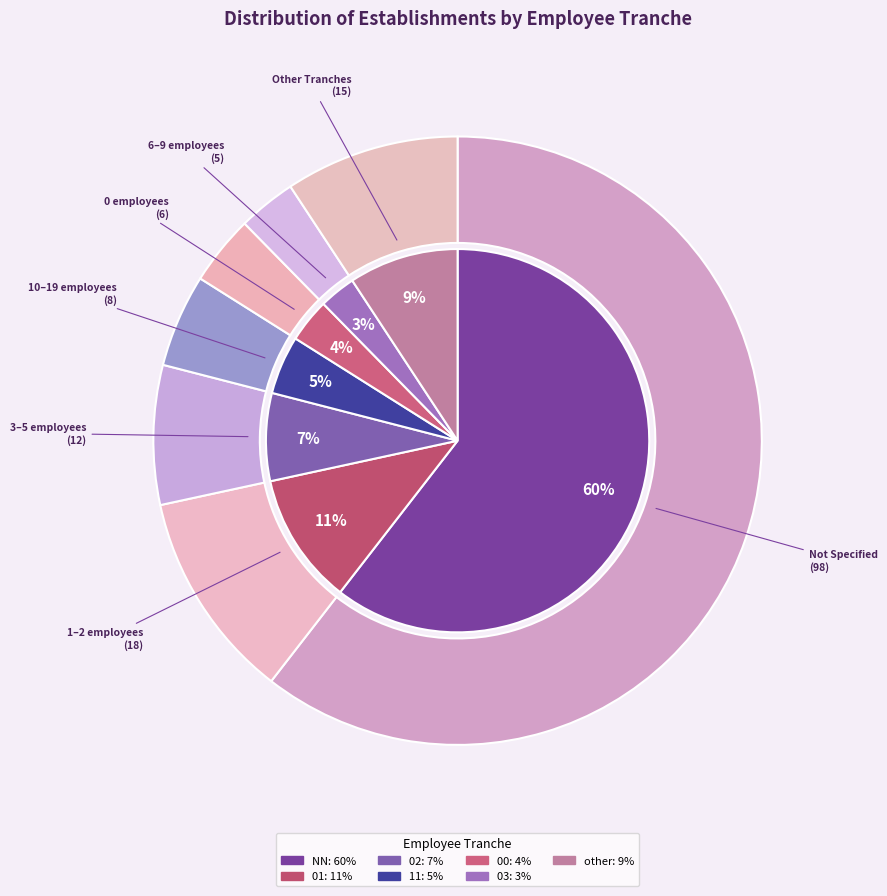

Which slice represents more than half of the pie?

NN